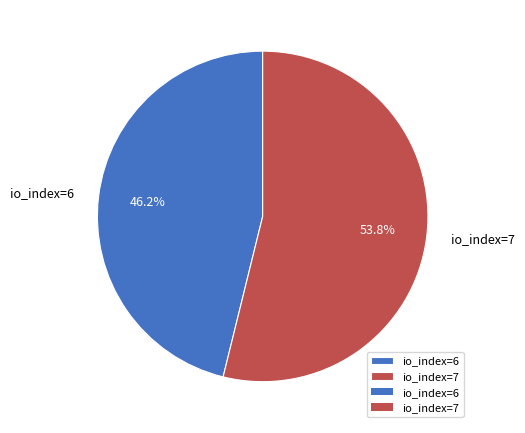

Which category accounts for the majority?

io_index=7